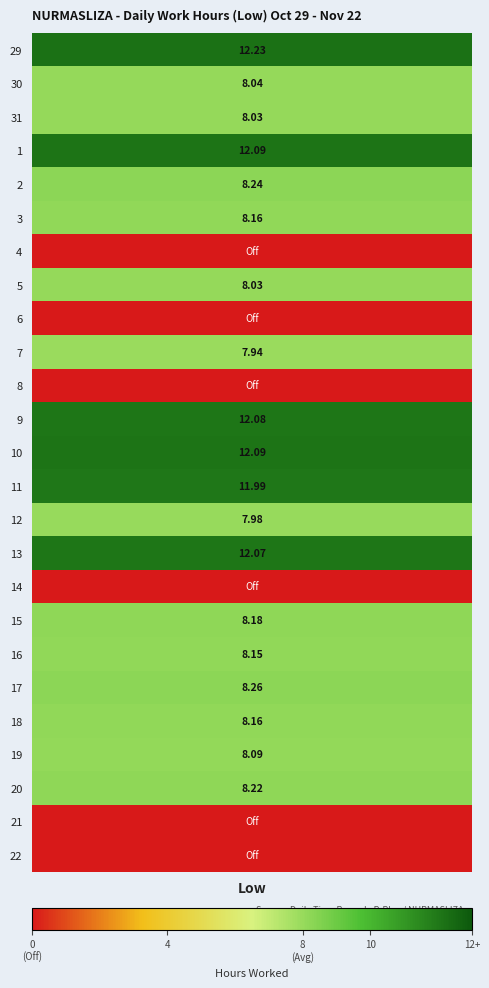

Which series has the largest total across all categories?

29